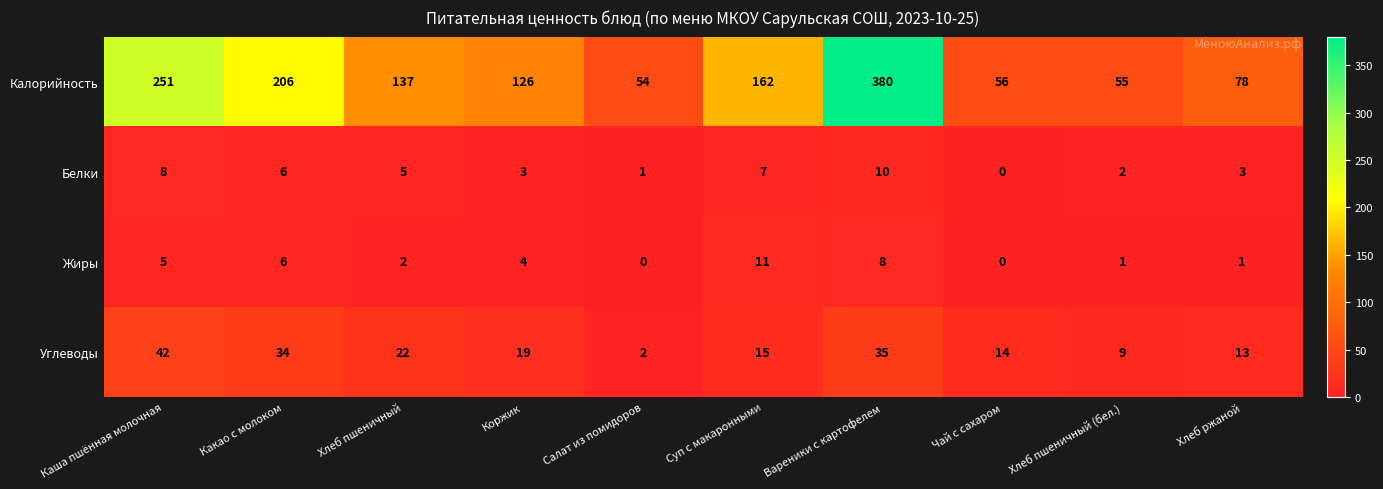

Which series has the widest spread of values?

Калорийность